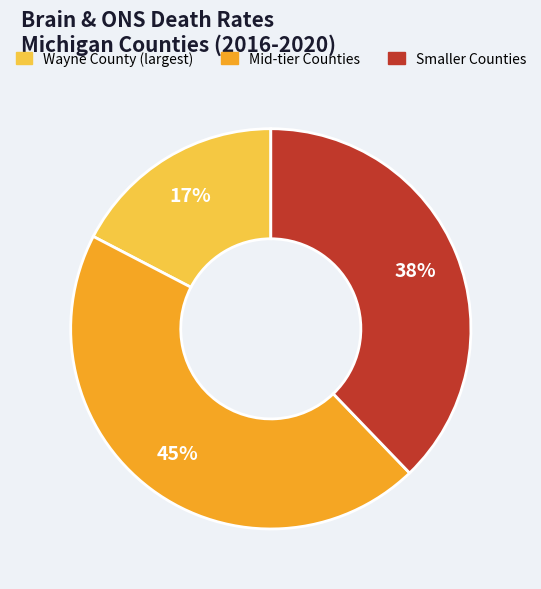

What is the smallest slice in the pie chart?

Wayne County (largest)